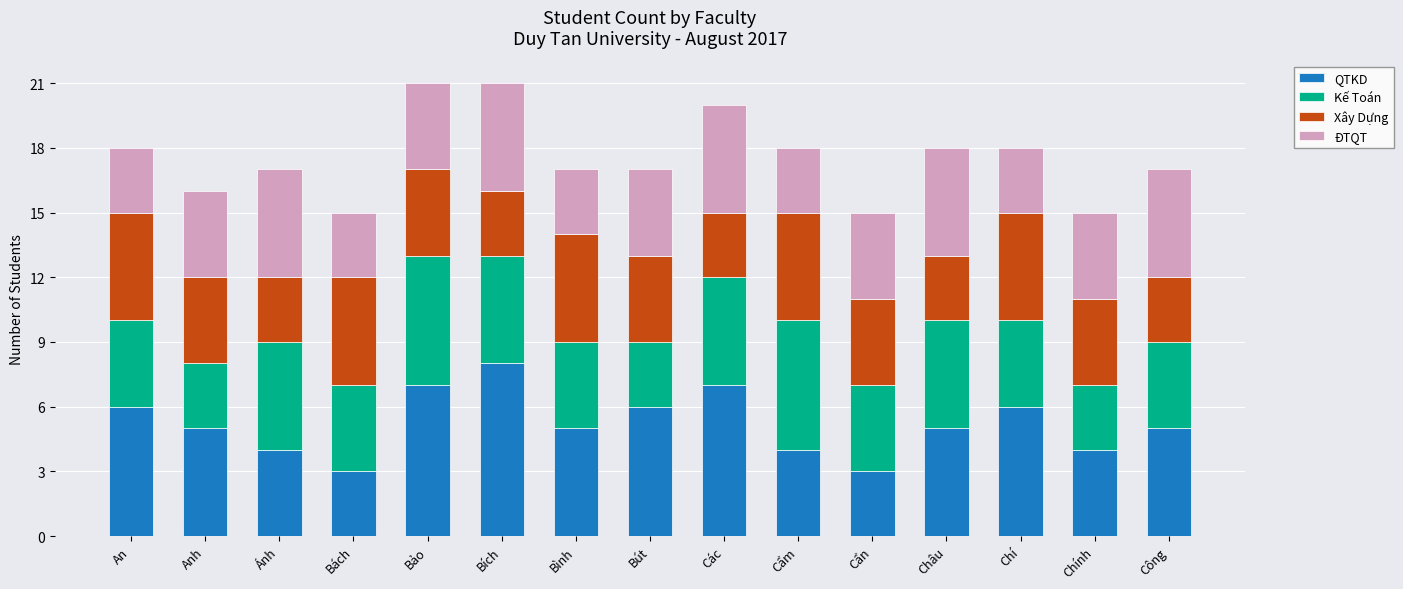

Count the number of categories in the chart.

15